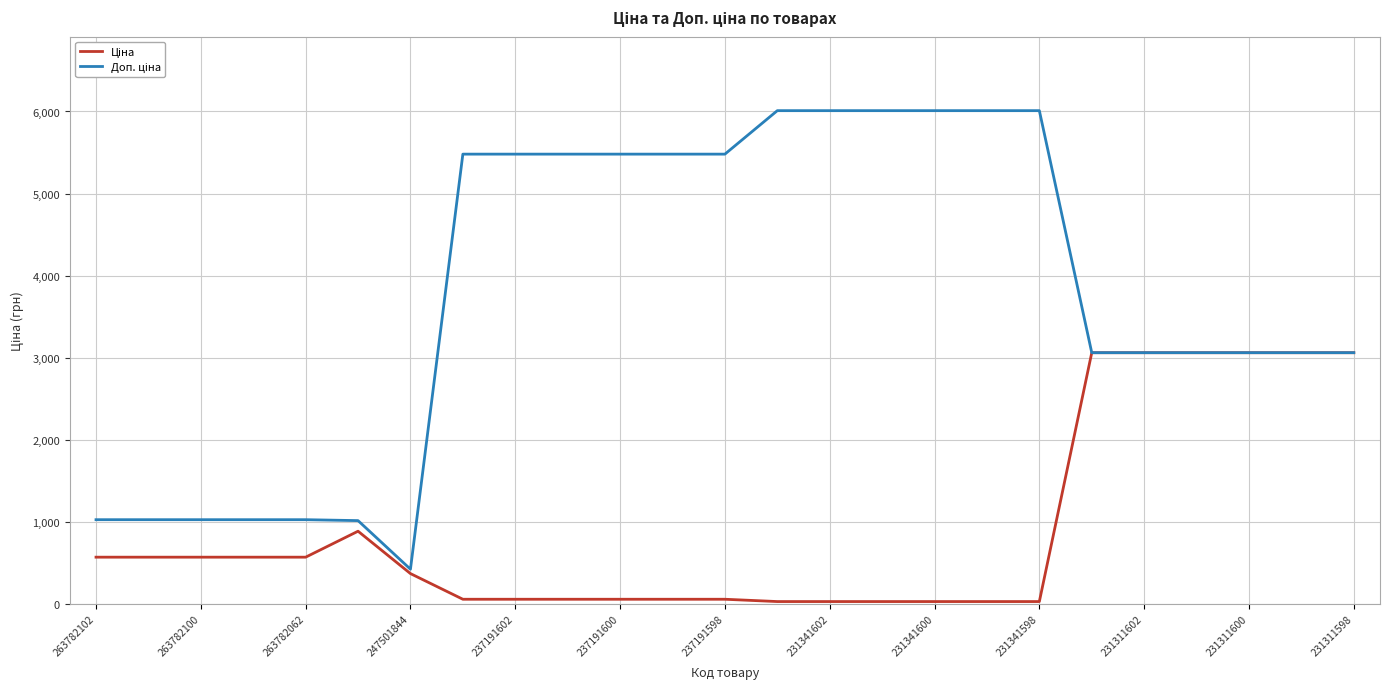

Does the chart display data point markers on the line(s)?

No